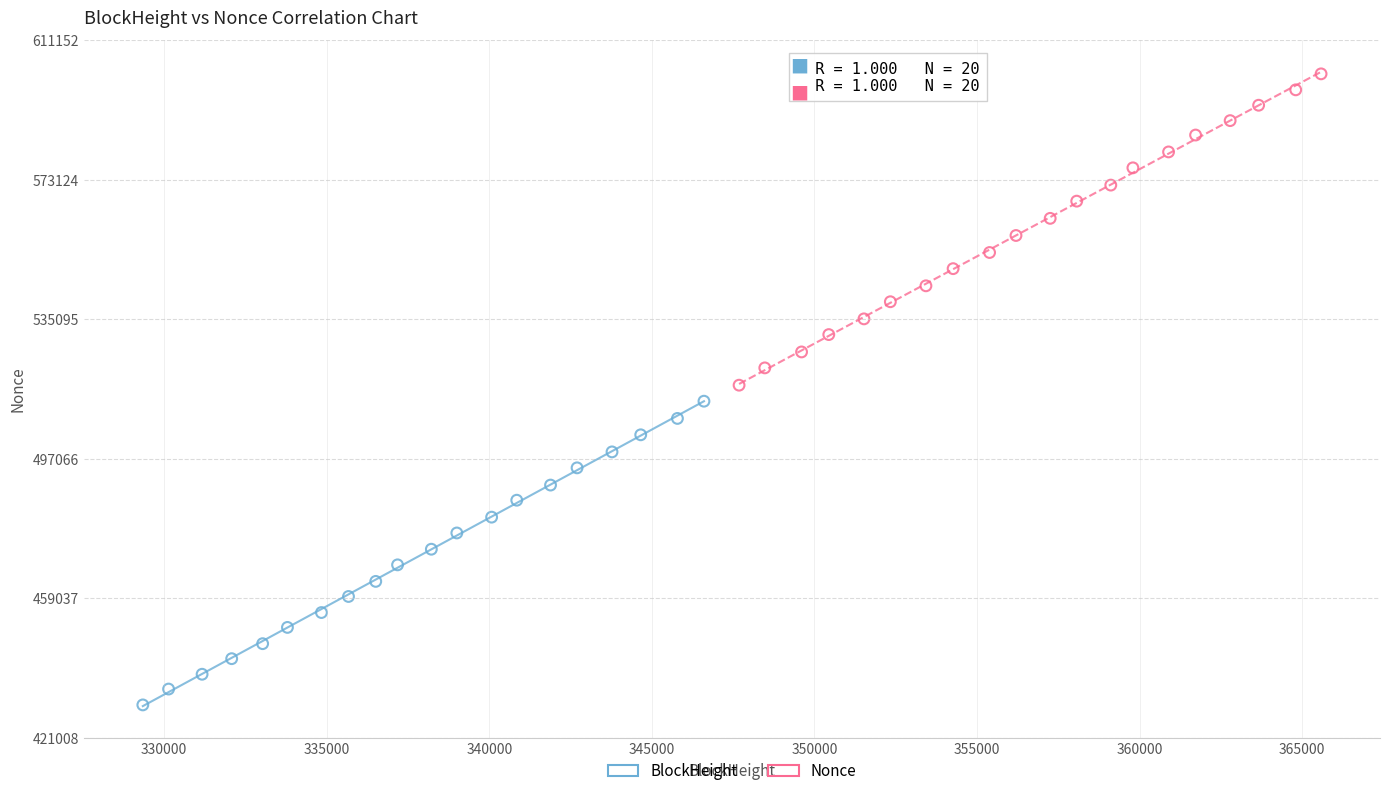

Which series reaches the maximum Y coordinate?

Nonce